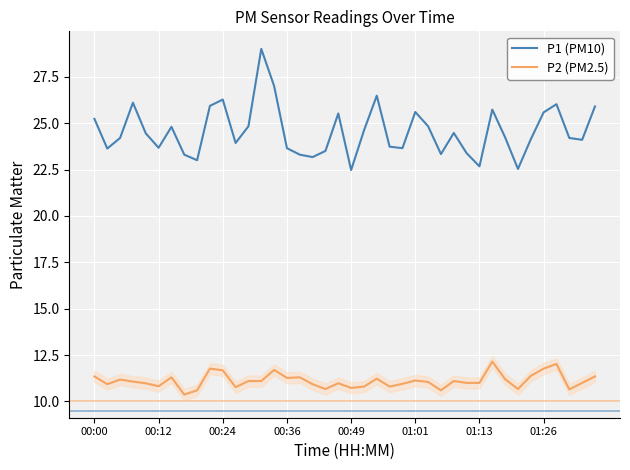

True or false: P2 (PM2.5) and P1 (PM10) cross at least once.

False